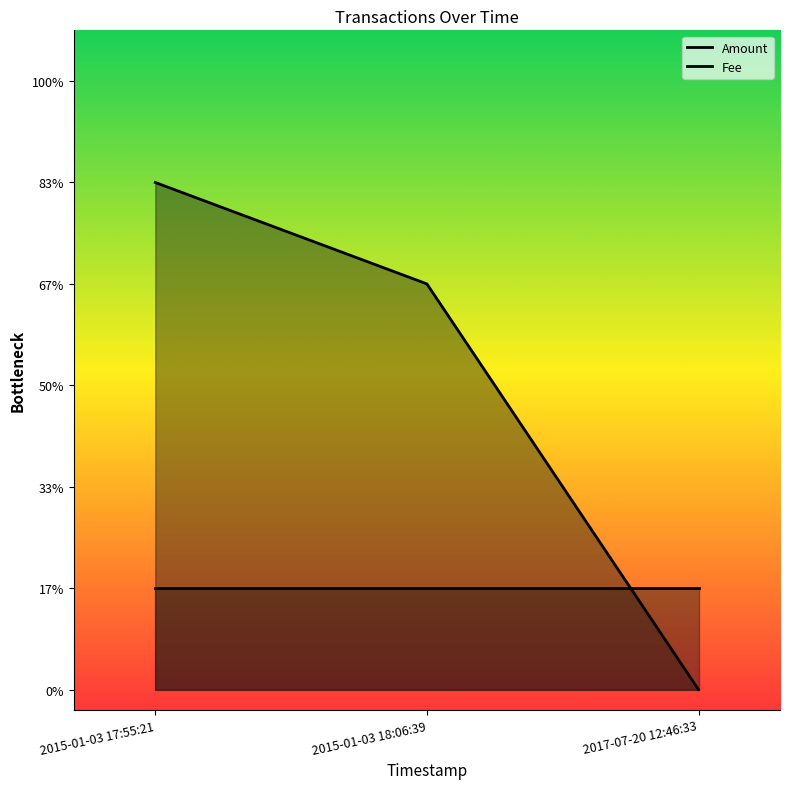

What is the average value of the Amount series?

3